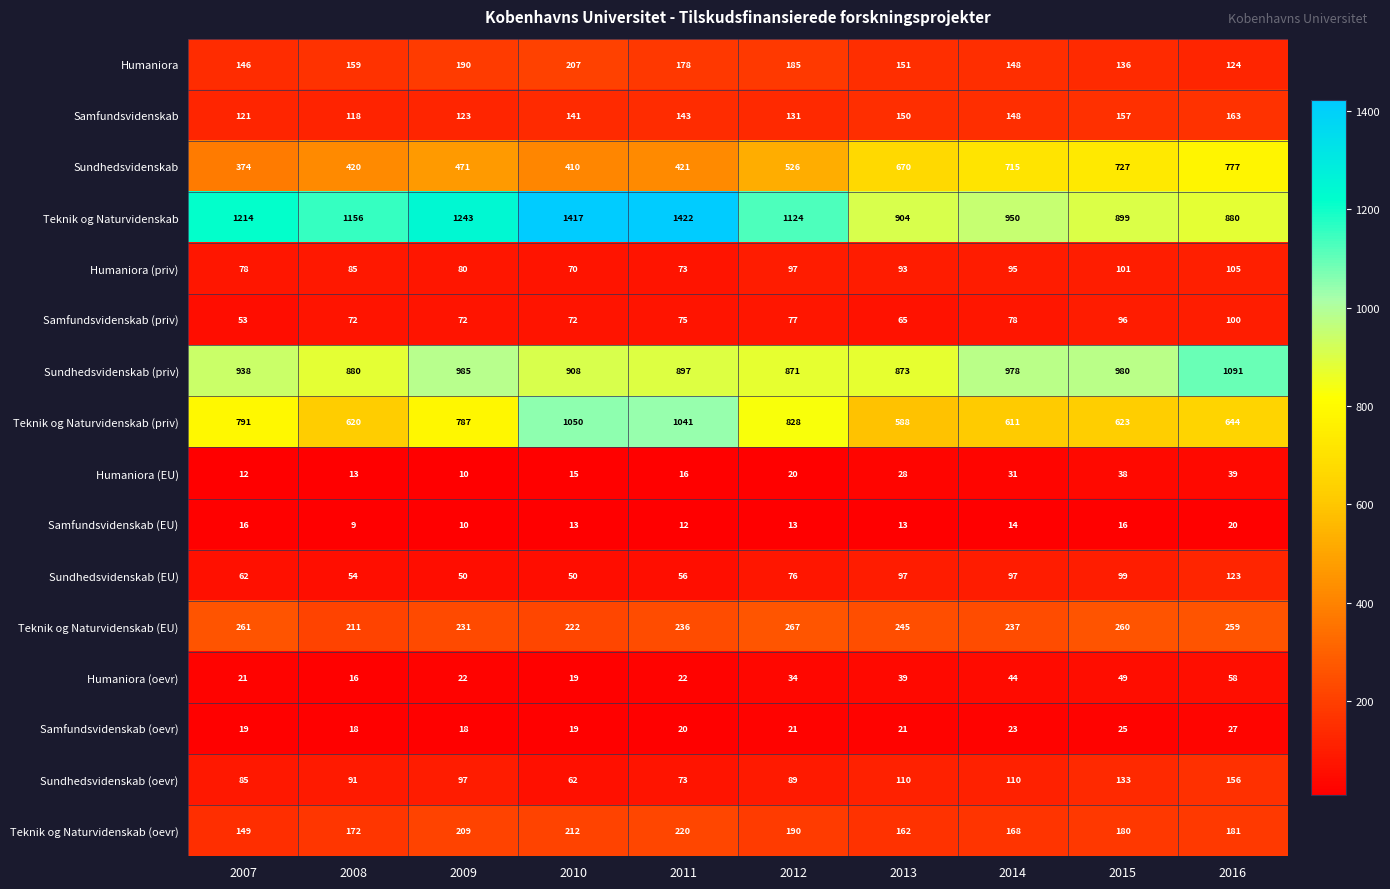

Rank the categories by Sundhedsvidenskab (priv) value from lowest to highest.

2012, 2013, 2008, 2011, 2010, 2007, 2014, 2015, 2009, 2016